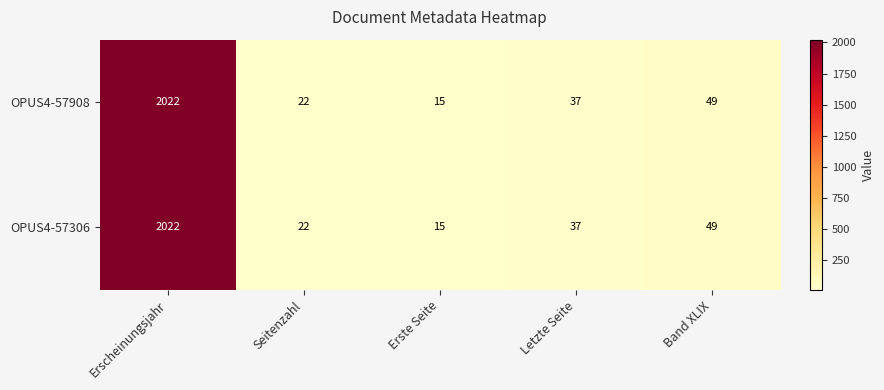

Which category has the highest value in the OPUS4-57908 series?

Erscheinungsjahr